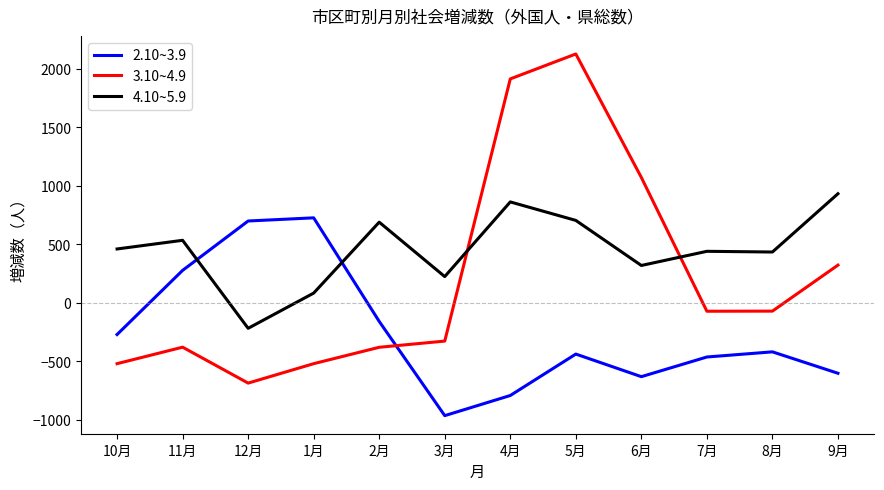

Between 10月 and 6月, which series saw the biggest shift?

3.10~4.9